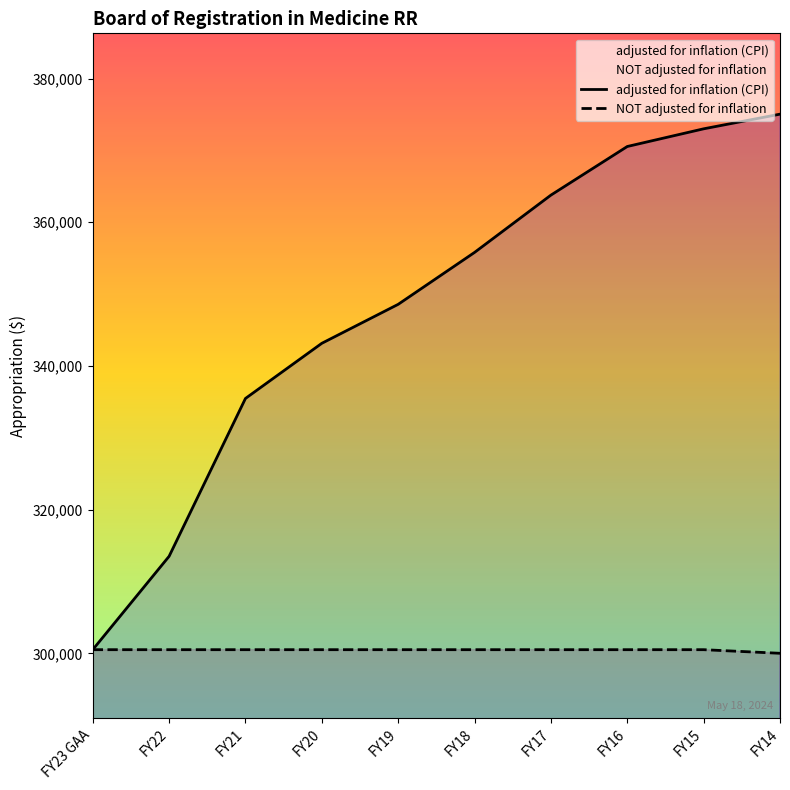

Reading left to right, extract all data points from this chart.

adjusted for inflation (CPI): 300503	313503	335474	343153	348577	355803	363779	370547	373009	375049
NOT adjusted for inflation: 300503	300503	300503	300503	300503	300503	300503	300503	300503	300000